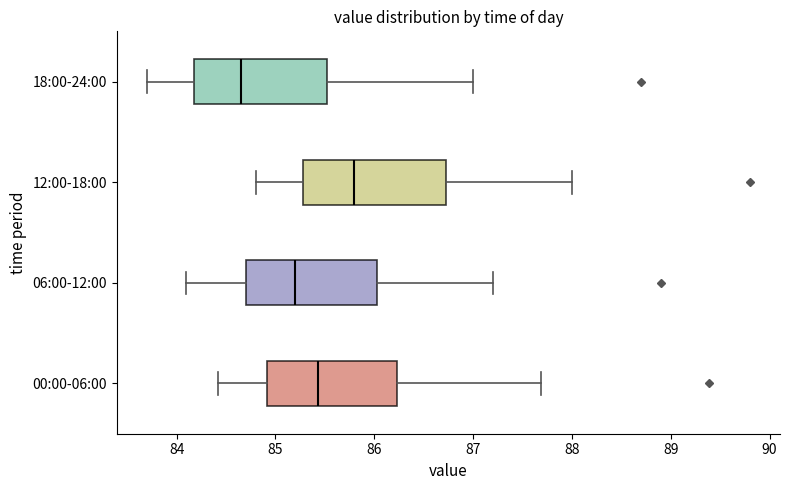

Reading bottom to top, read every box against the x-axis: the position of its median line, the range the box covers, and the ends of its whiskers. The values are not printed on the chart, so give them approximately, as read against the axis.

00:00-06:00: median 85.4, box 84.9 to 86.2, whiskers 84.4 to 87.7
06:00-12:00: median 85.2, box 84.7 to 86.0, whiskers 84.1 to 87.2
12:00-18:00: median 85.8, box 85.3 to 86.7, whiskers 84.8 to 88.0
18:00-24:00: median 84.7, box 84.2 to 85.5, whiskers 83.7 to 87.0